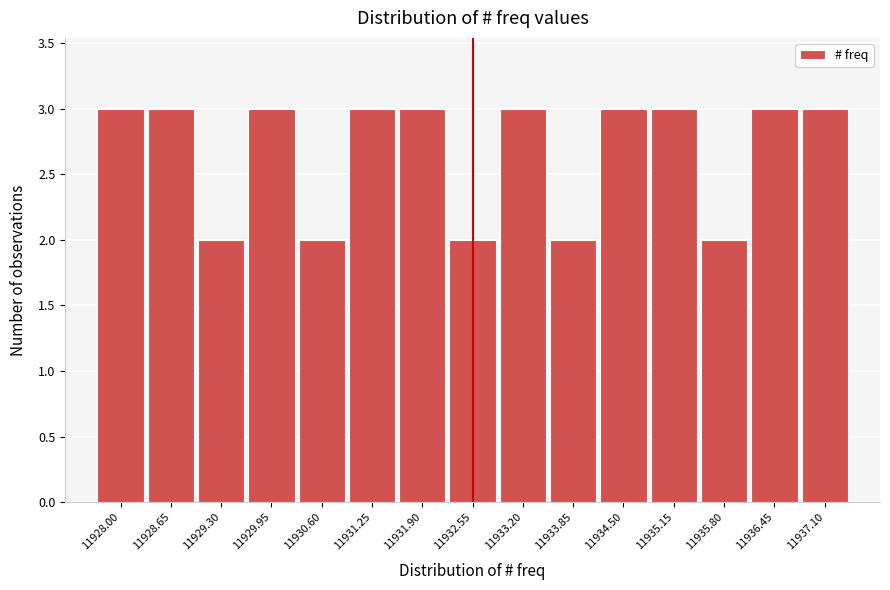

Reading left to right, transcribe all the data shown in this chart.

11928.00=3	11928.65=3	11929.30=2	11929.95=3	11930.60=2	11931.25=3	11931.90=3	11932.55=2	11933.20=3	11933.85=2	11934.50=3	11935.15=3	11935.80=2	11936.45=3	11937.10=3